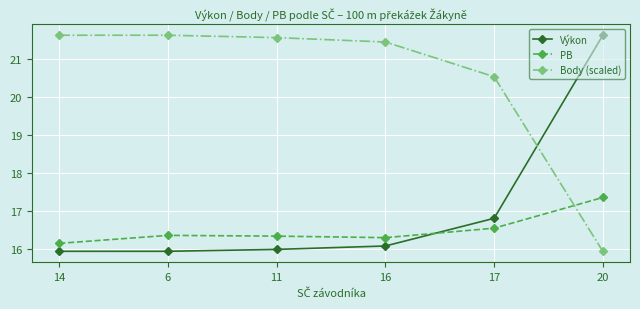

What is the sum of all Body (scaled) values?

122.7